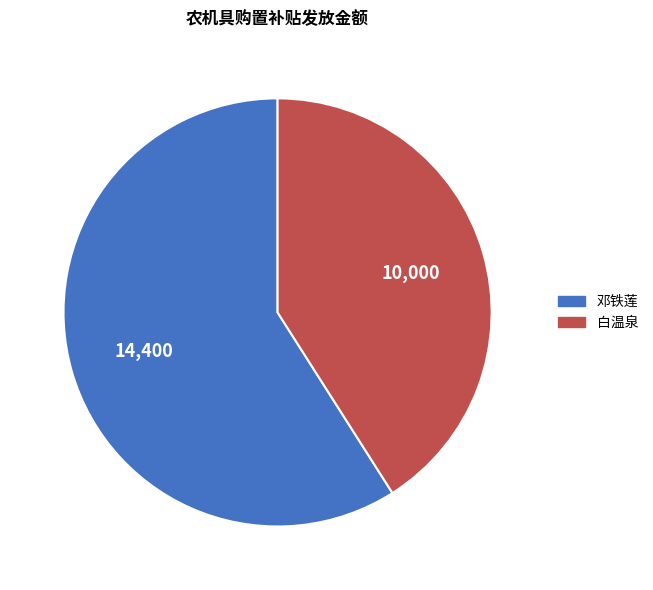

Which has a higher value, 邓铁莲 or 白温泉?

邓铁莲